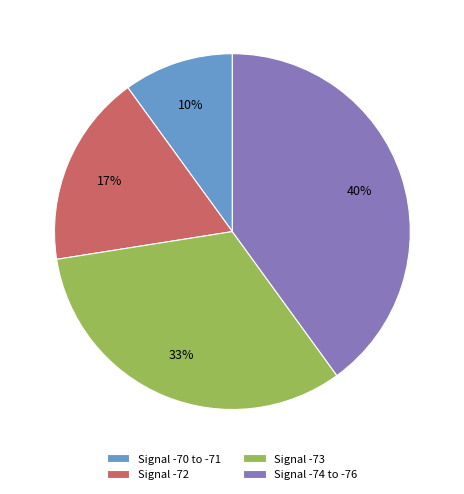

Does Signal -74 to -76 account for over 50% of the chart?

No